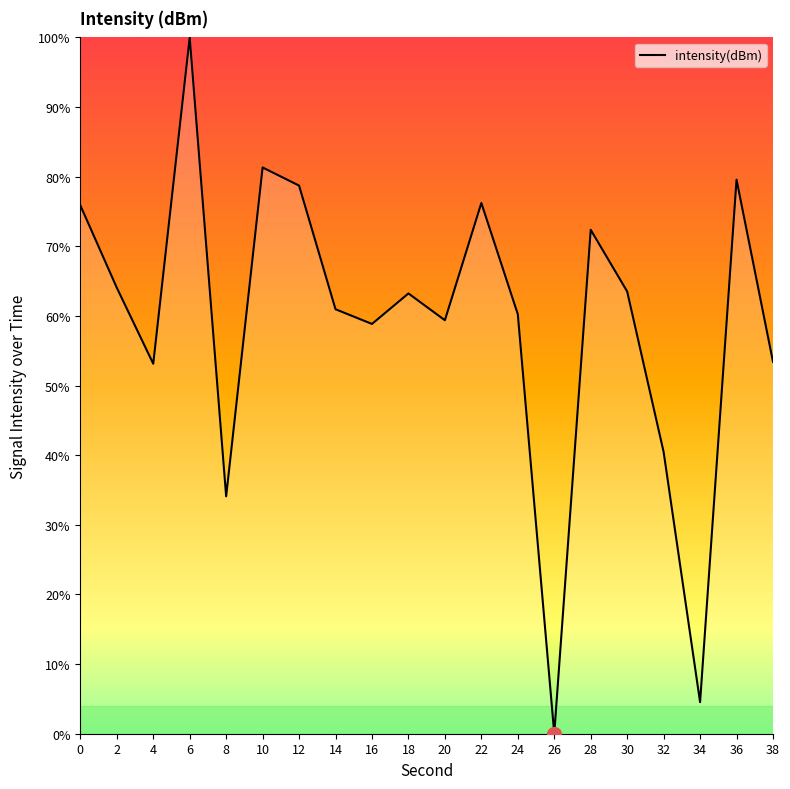

At which category does the data reach its first local peak?

6